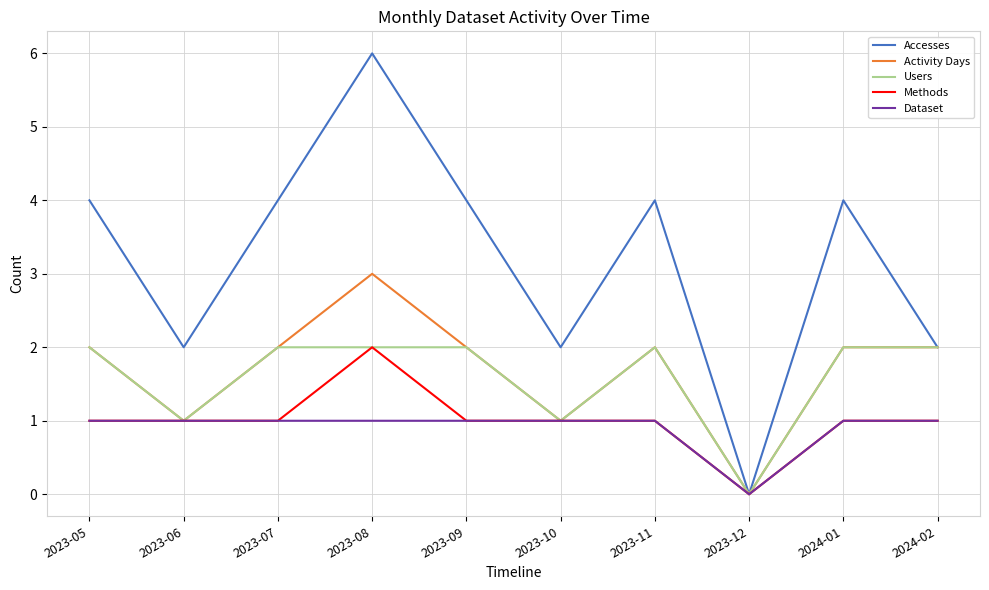

The Activity Days series shows 2 at 2023-07. True or false?

True